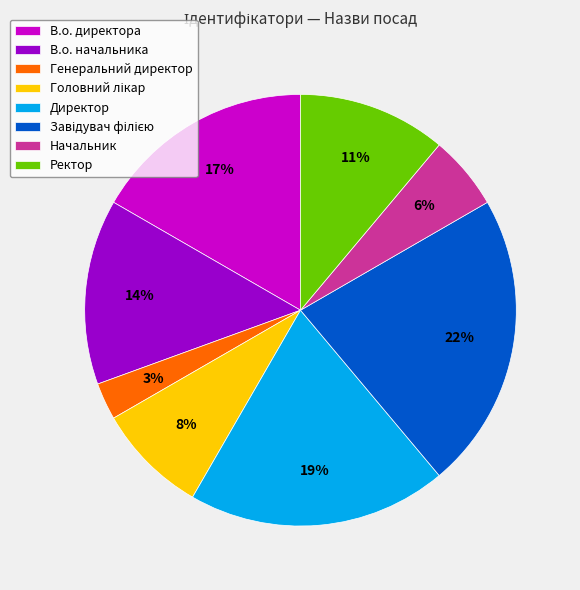

How many slices are in this pie chart?

8